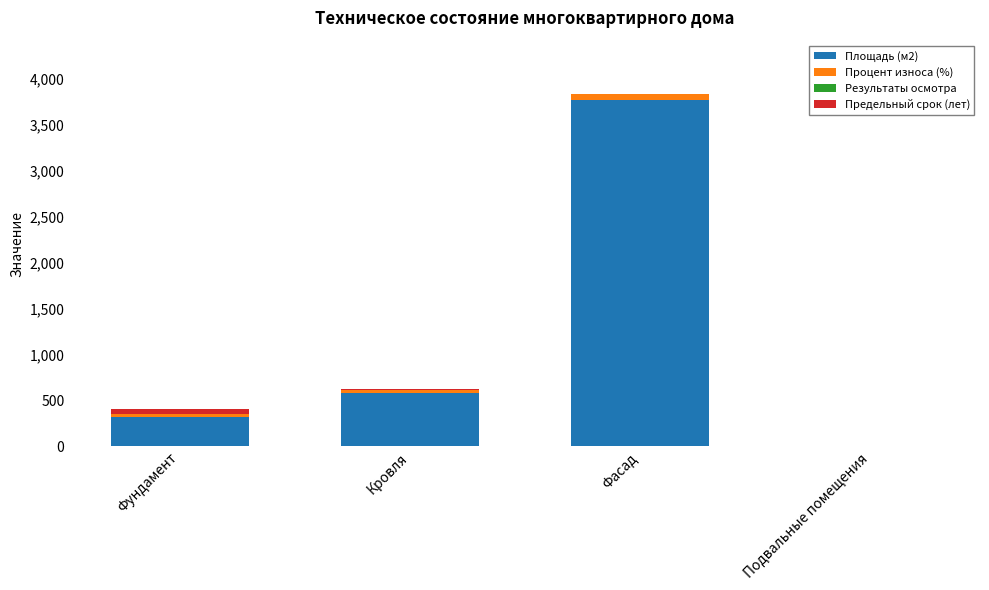

Does the chart contain stacked bars?

Yes